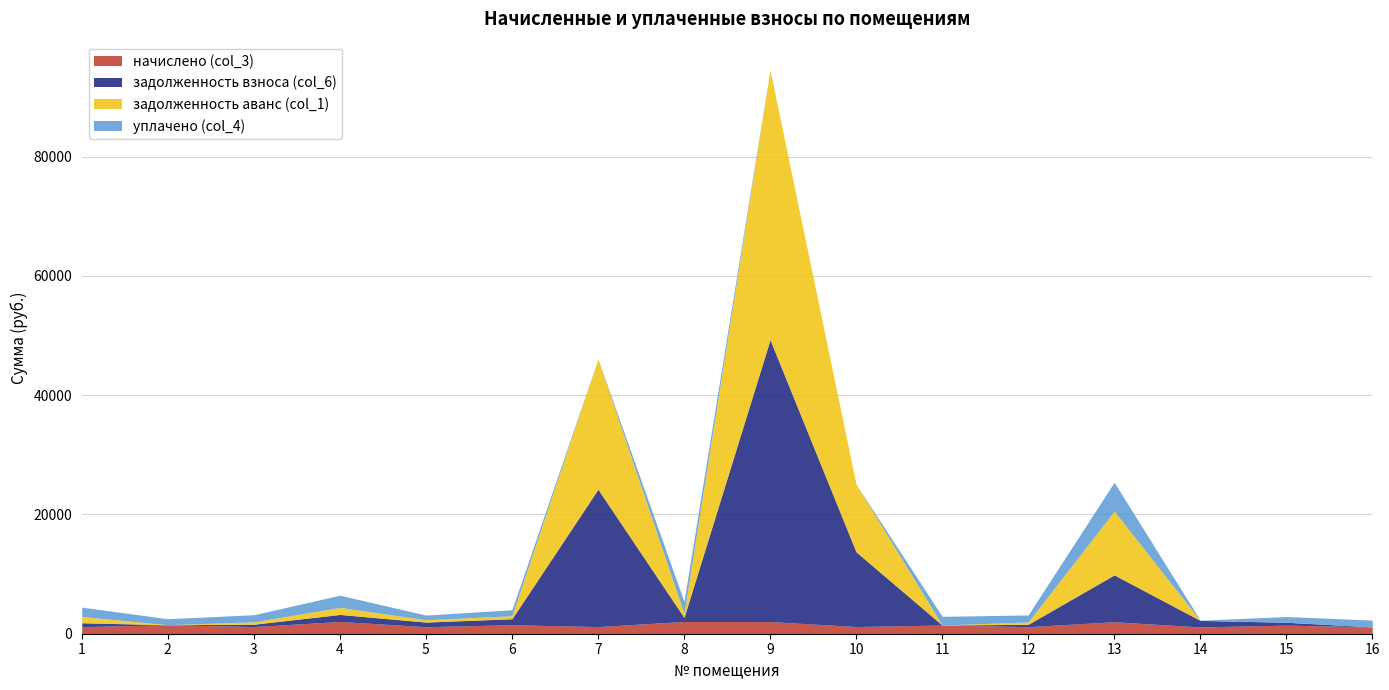

What is the difference between the задолженность аванс (col_1) values at 10 and 16?

11331.3